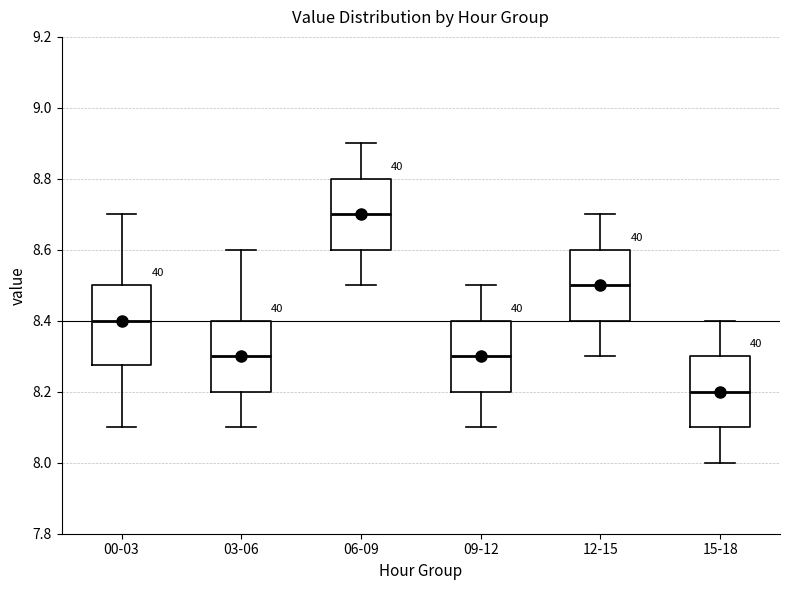

Reading left to right, read every box against the y-axis: the position of its median line, the range the box covers, and the ends of its whiskers. The values are not printed on the chart, so give them approximately, as read against the axis.

00-03: median 8.40, box 8.28 to 8.50, whiskers 8.10 to 8.70
03-06: median 8.30, box 8.20 to 8.40, whiskers 8.10 to 8.60
06-09: median 8.70, box 8.60 to 8.80, whiskers 8.50 to 8.90
09-12: median 8.30, box 8.20 to 8.40, whiskers 8.10 to 8.50
12-15: median 8.50, box 8.40 to 8.60, whiskers 8.30 to 8.70
15-18: median 8.20, box 8.10 to 8.30, whiskers 8.00 to 8.40